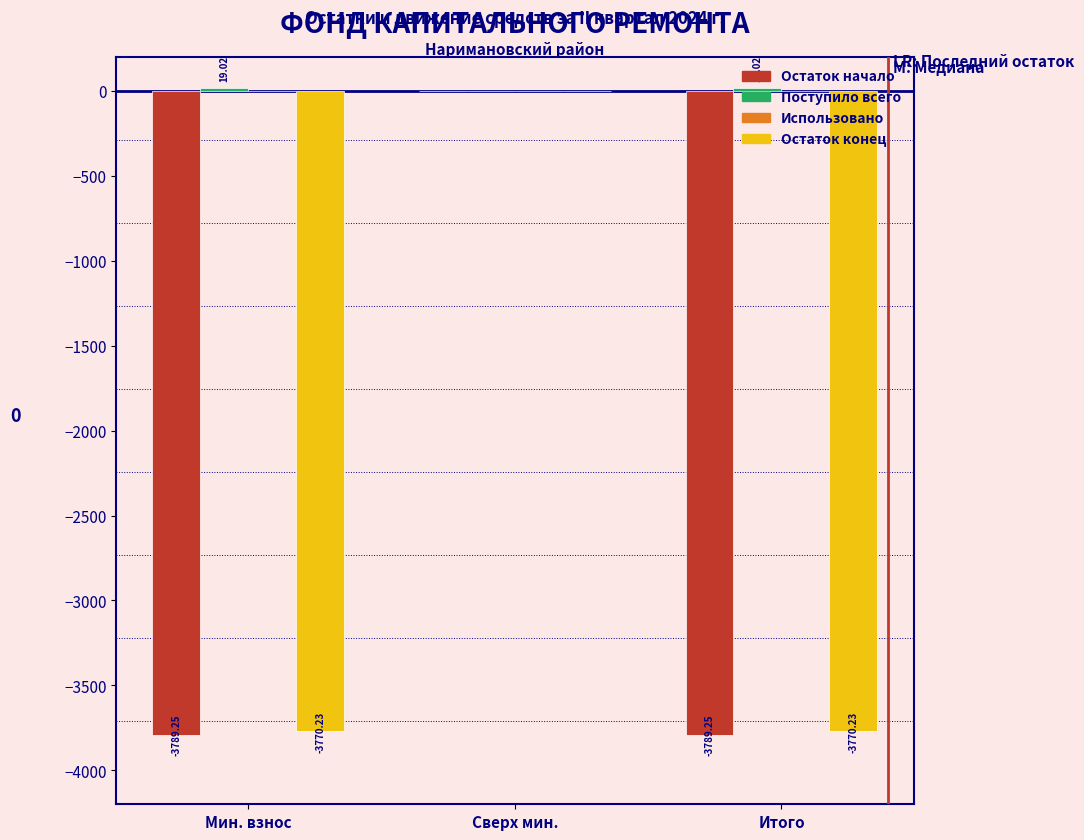

At which label does Остаток конец reach its peak?

Сверх мин.